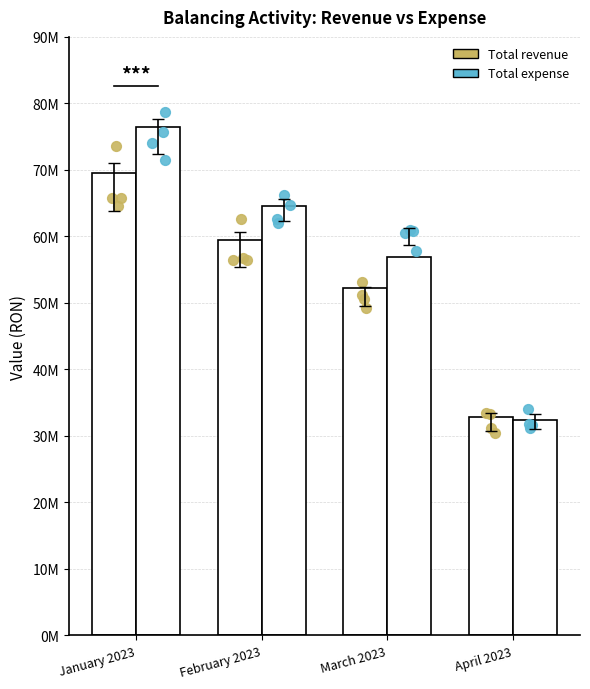

At how many categories does at least one series exceed 68853596?

1